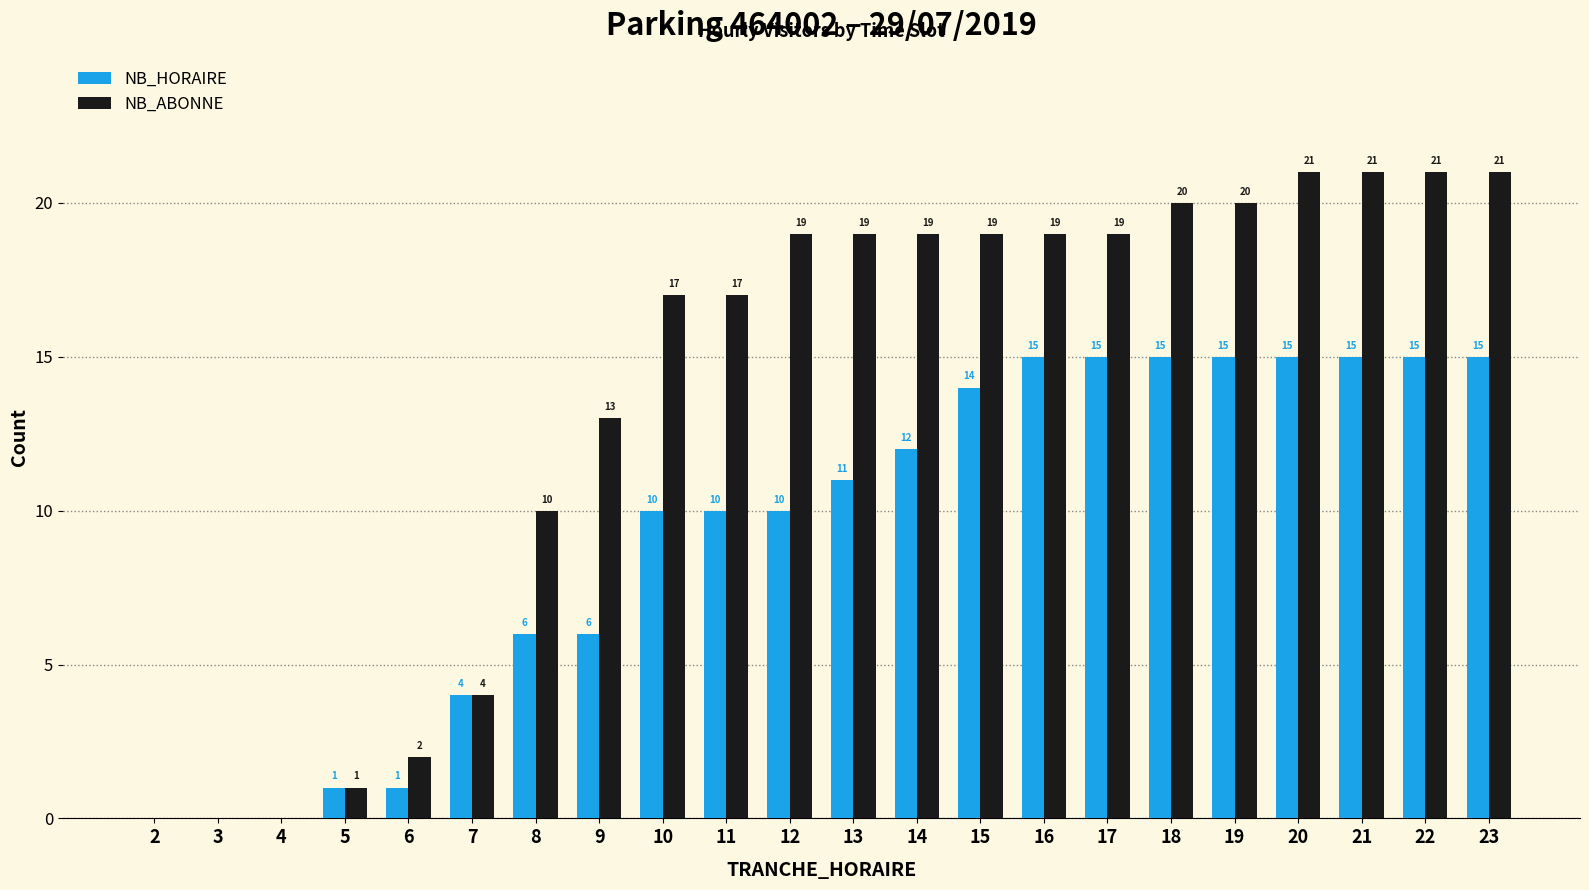

Which series changed the most between 15 and 16?

NB_HORAIRE